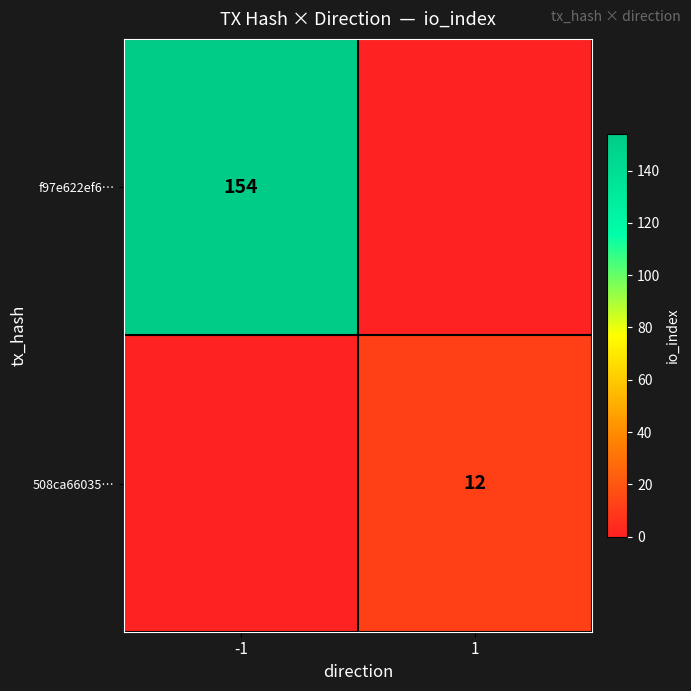

Is the value of 508ca66035… at 1 greater than the value of f97e622ef6… at -1?

No